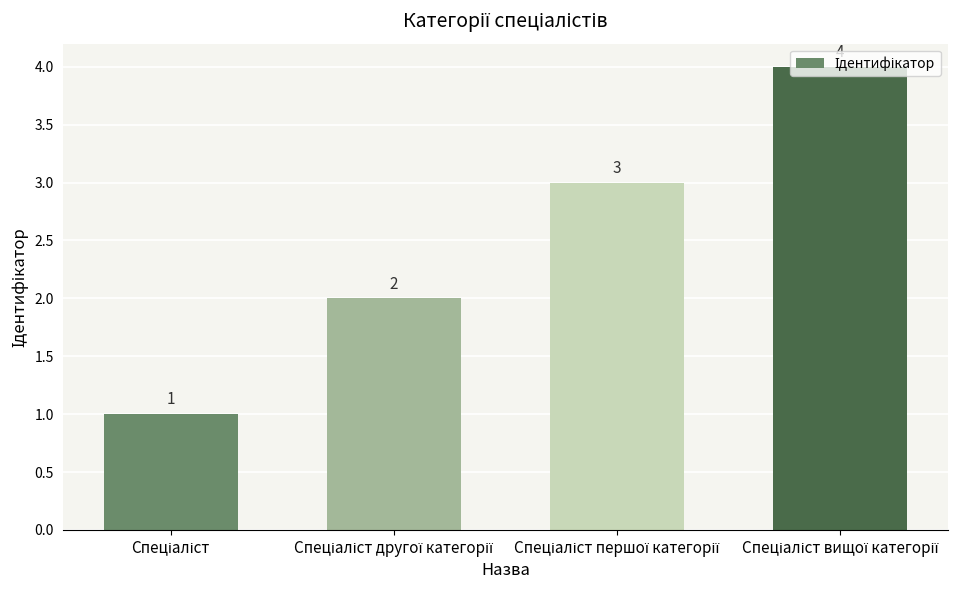

Reading left to right, what are all the values shown in this chart?

1	2	3	4